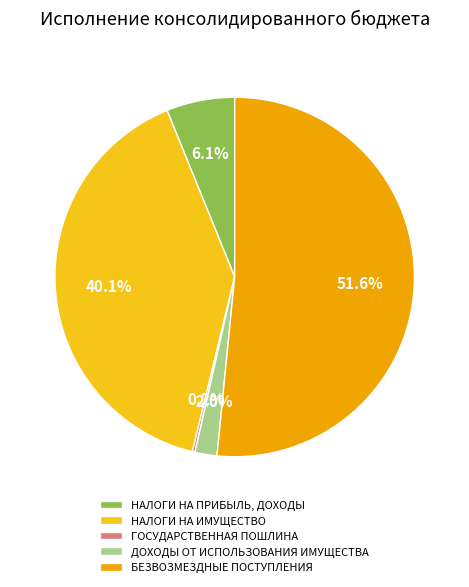

What is the ratio of the value at НАЛОГИ НА ПРИБЫЛЬ, ДОХОДЫ to the value at ДОХОДЫ ОТ ИСПОЛЬЗОВАНИЯ ИМУЩЕСТВА?

3.1